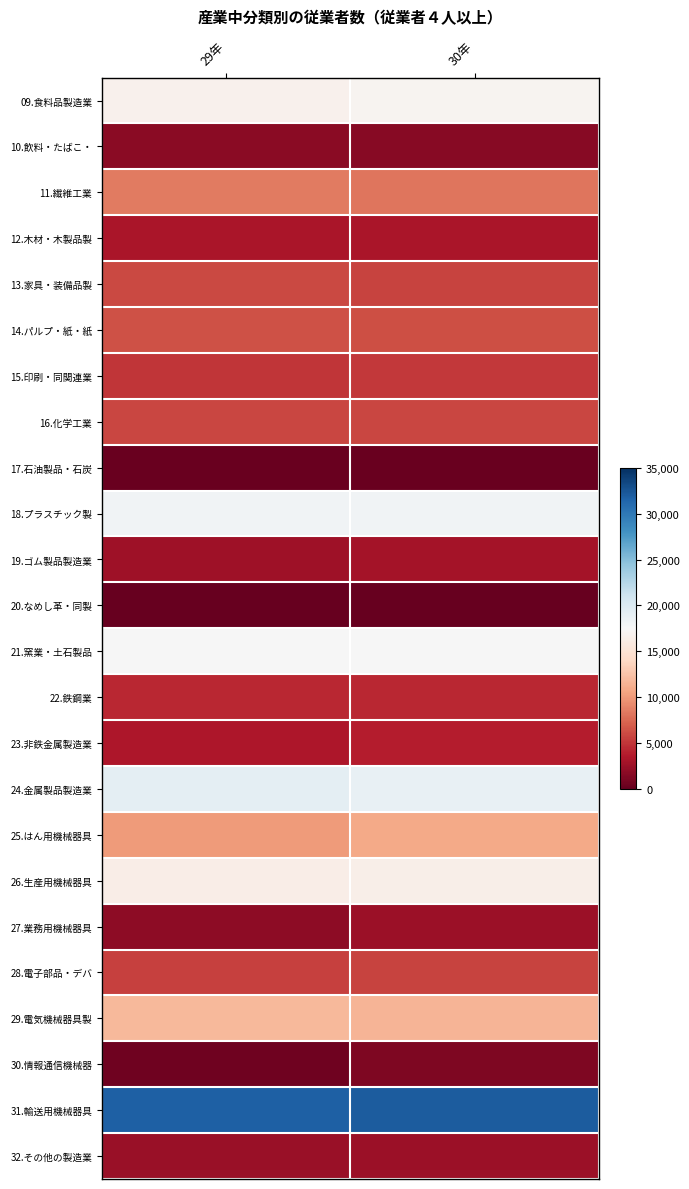

Between 29年 and 30年, which series saw the biggest shift?

25.はん用機械器具